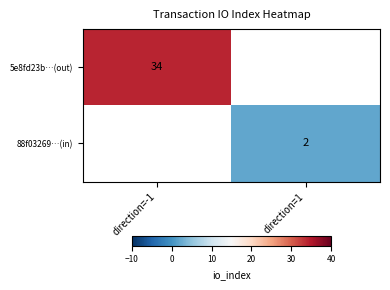

Is it true that 88f03269…(in) equals 2 at direction=1?

True